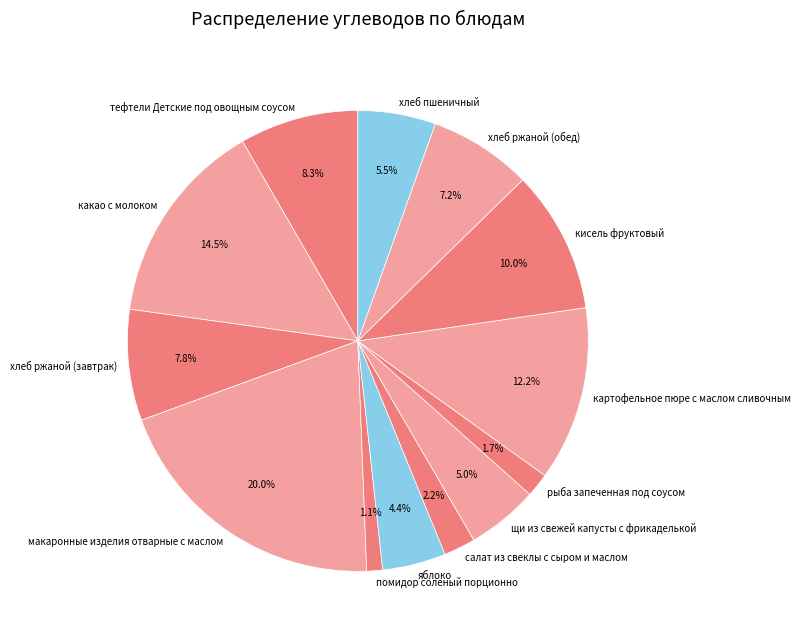

What is the total percentage of кисель фруктовый and макаронные изделия отварные с маслом?

30.0%